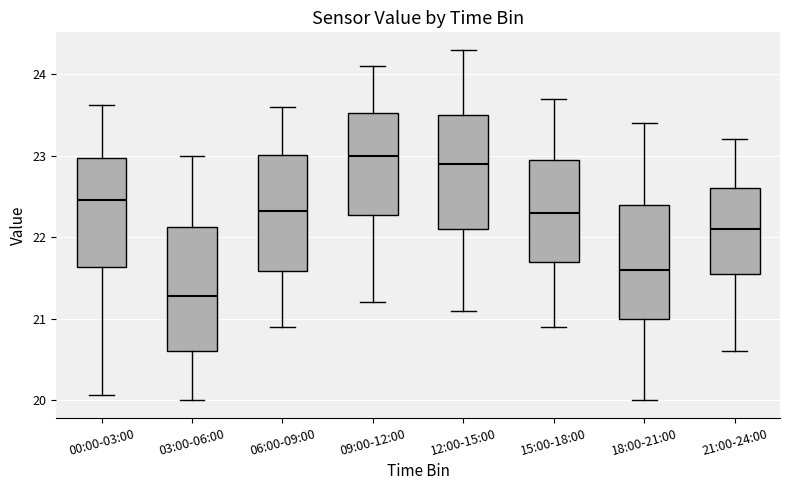

Reading left to right, read every box against the y-axis: the position of its median line, the range the box covers, and the ends of its whiskers. The values are not printed on the chart, so give them approximately, as read against the axis.

00:00-03:00: median 22.5, box 21.6 to 23.0, whiskers 20.1 to 23.6
03:00-06:00: median 21.3, box 20.6 to 22.1, whiskers 20.0 to 23.0
06:00-09:00: median 22.3, box 21.6 to 23.0, whiskers 20.9 to 23.6
09:00-12:00: median 23.0, box 22.3 to 23.5, whiskers 21.2 to 24.1
12:00-15:00: median 22.9, box 22.1 to 23.5, whiskers 21.1 to 24.3
15:00-18:00: median 22.3, box 21.7 to 23.0, whiskers 20.9 to 23.7
18:00-21:00: median 21.6, box 21.0 to 22.4, whiskers 20.0 to 23.4
21:00-24:00: median 22.1, box 21.6 to 22.6, whiskers 20.6 to 23.2